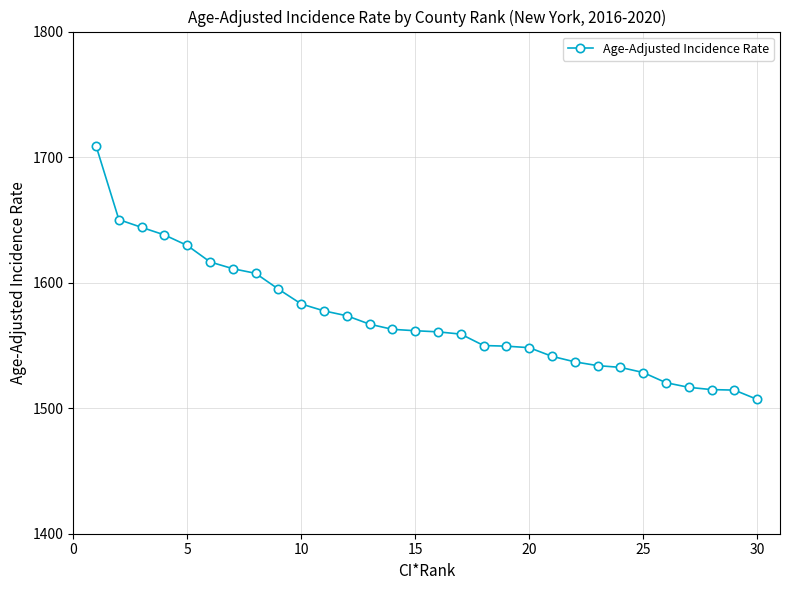

What is the minimum value shown in the chart?

1507.0